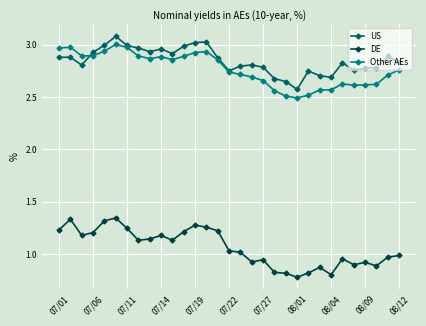

True or false: US and DE cross at least once.

False